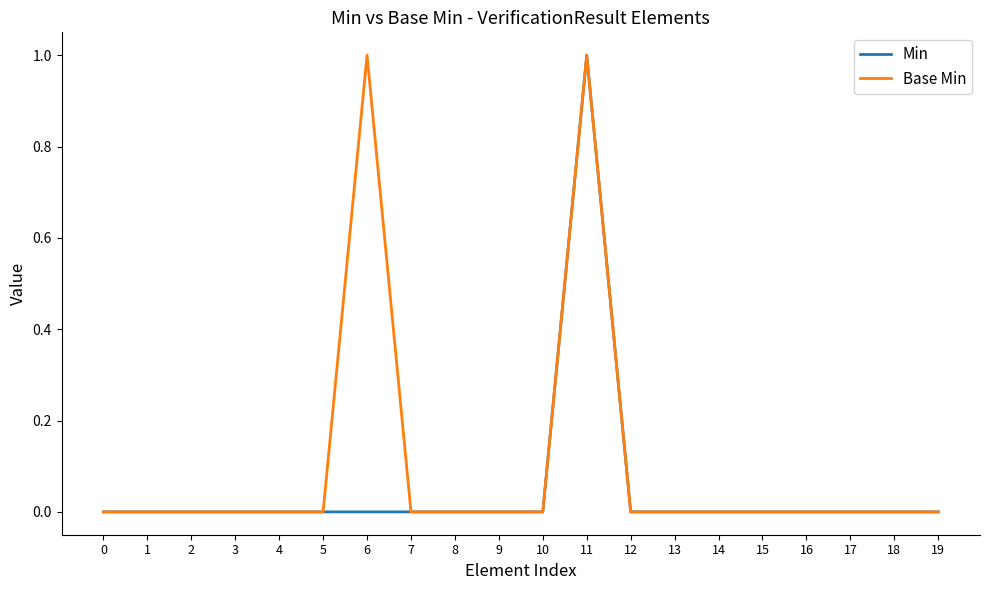

At which category is the sum across all series the highest?

11